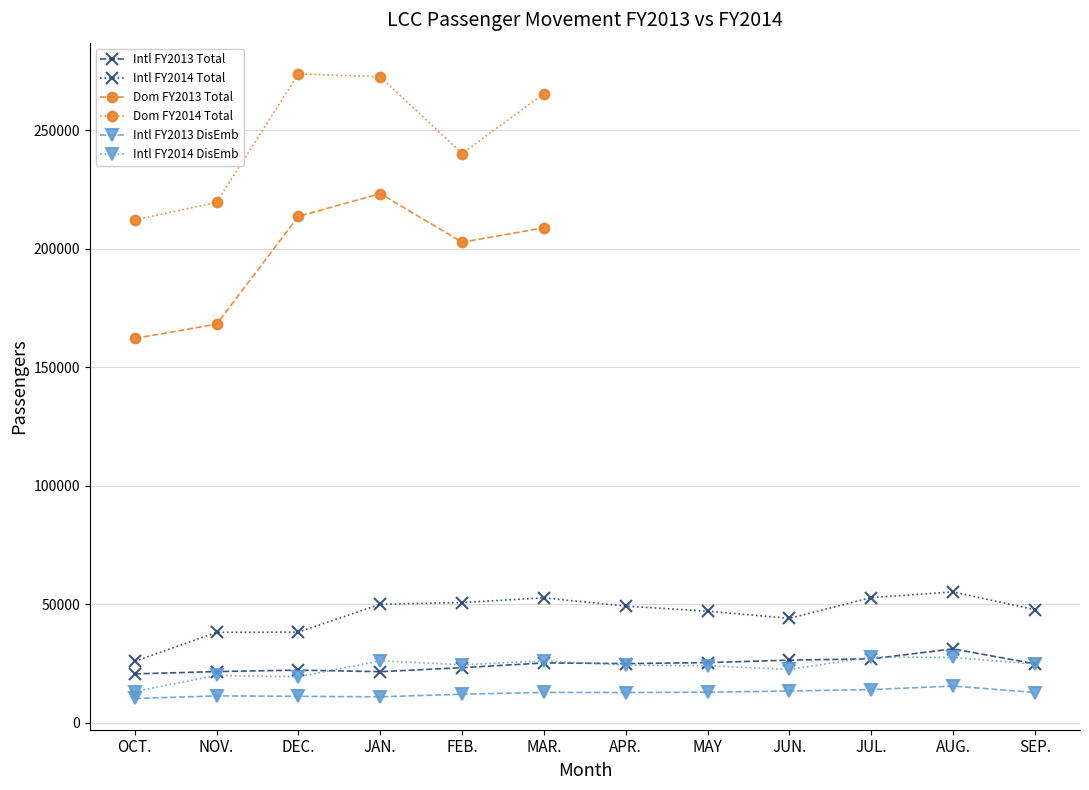

What is the difference between the maximum and minimum values in the Intl FY2014 Total series?

29280